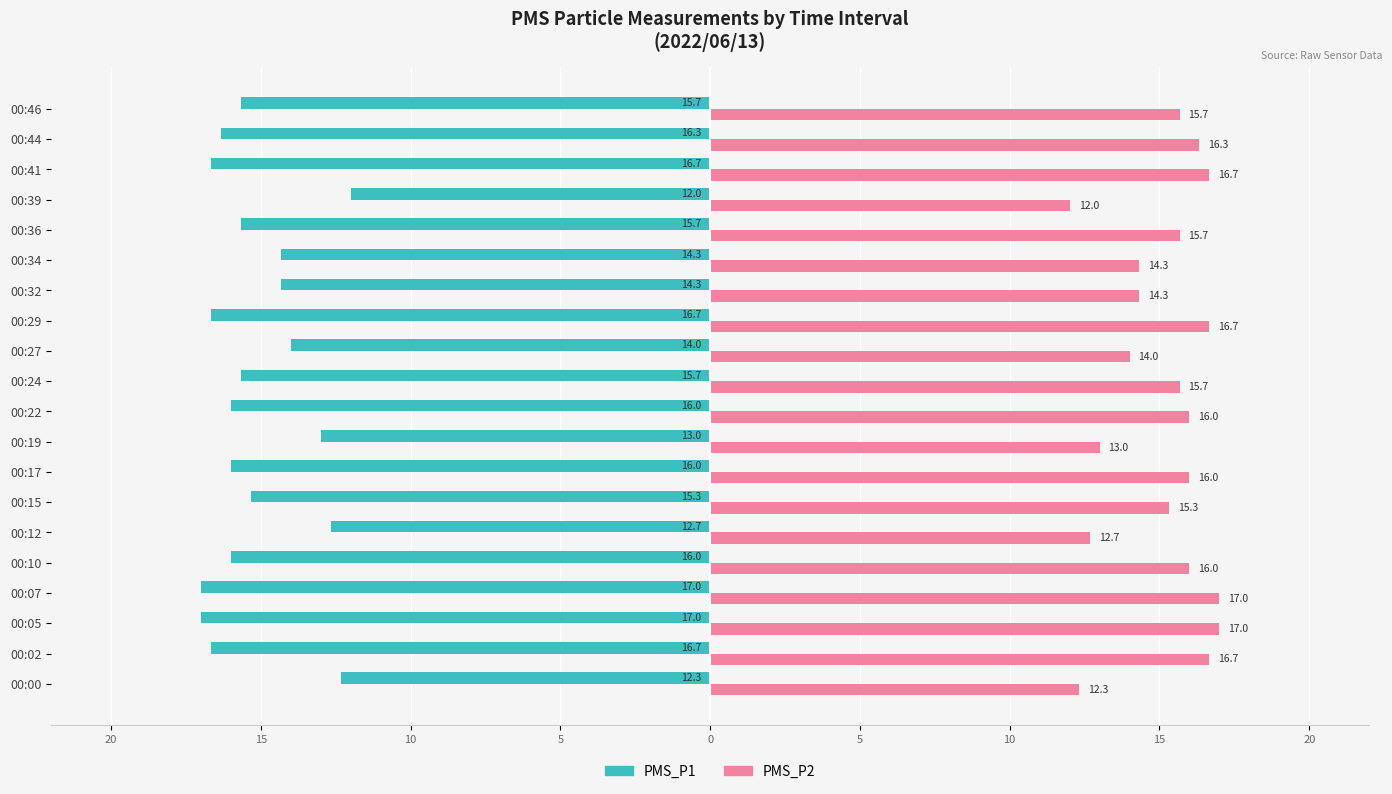

Rank the series by their average value, from highest to lowest.

PMS_P2, PMS_P1